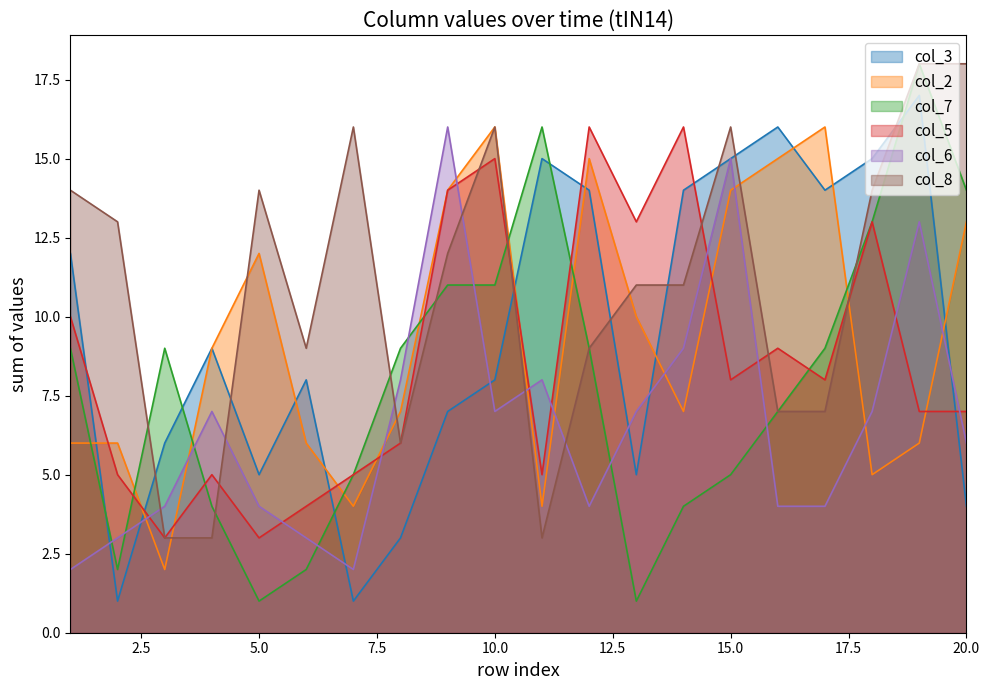

True or false: col_2 and col_8 intersect in this chart.

True